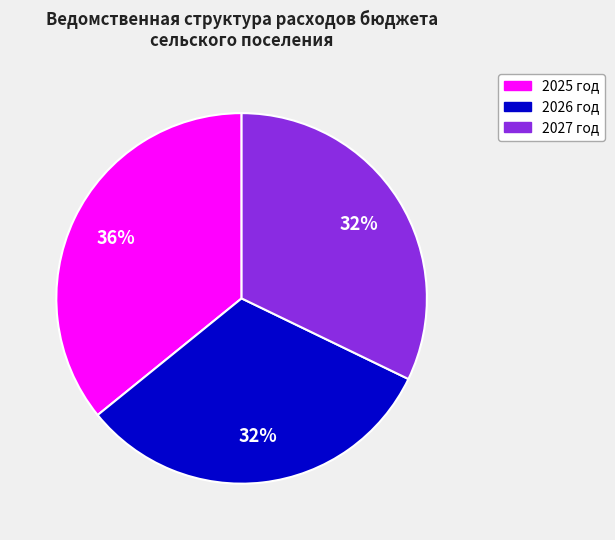

Does any single category account for the majority?

No